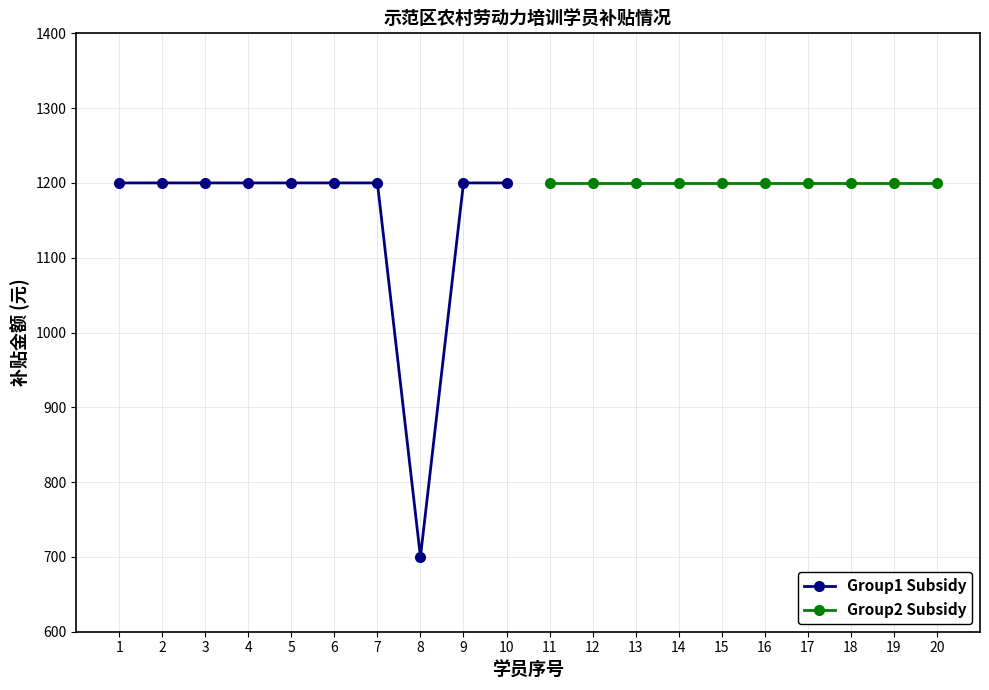

What is the lowest value of the Group1 Subsidy series?

700